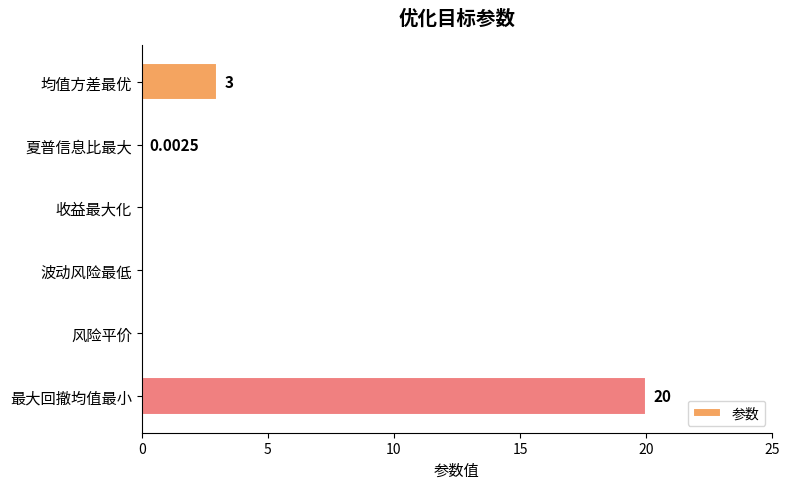

What is the change in value from 均值方差最优 to 风险平价?

-3.0